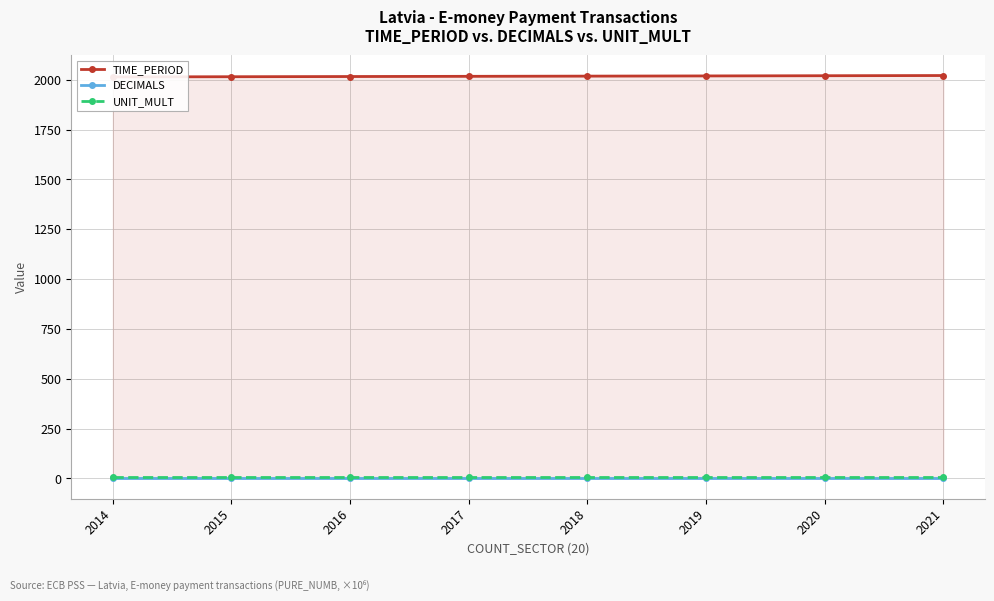

Where does the TIME_PERIOD series first go above 2018?

2019